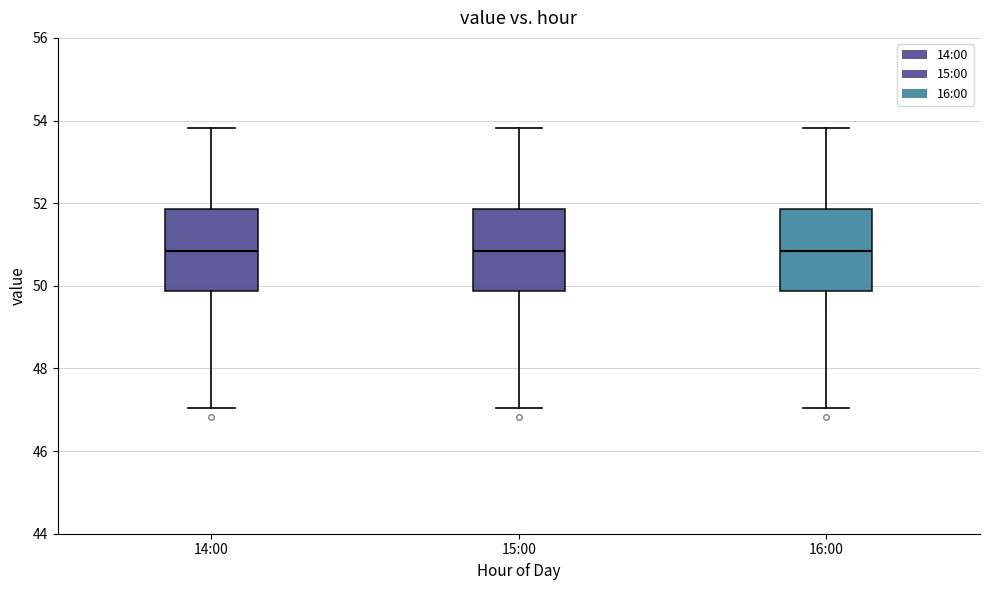

Where is the lower edge of the box for 15:00 on the y-axis? The values are not printed on the chart, so give them approximately, as read against the axis.

49.8